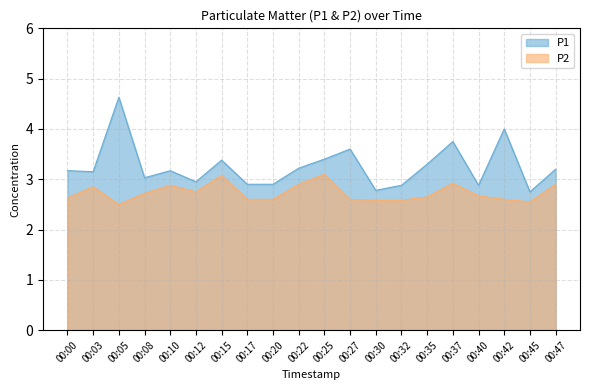

True or false: P2 and P1 cross at least once.

False